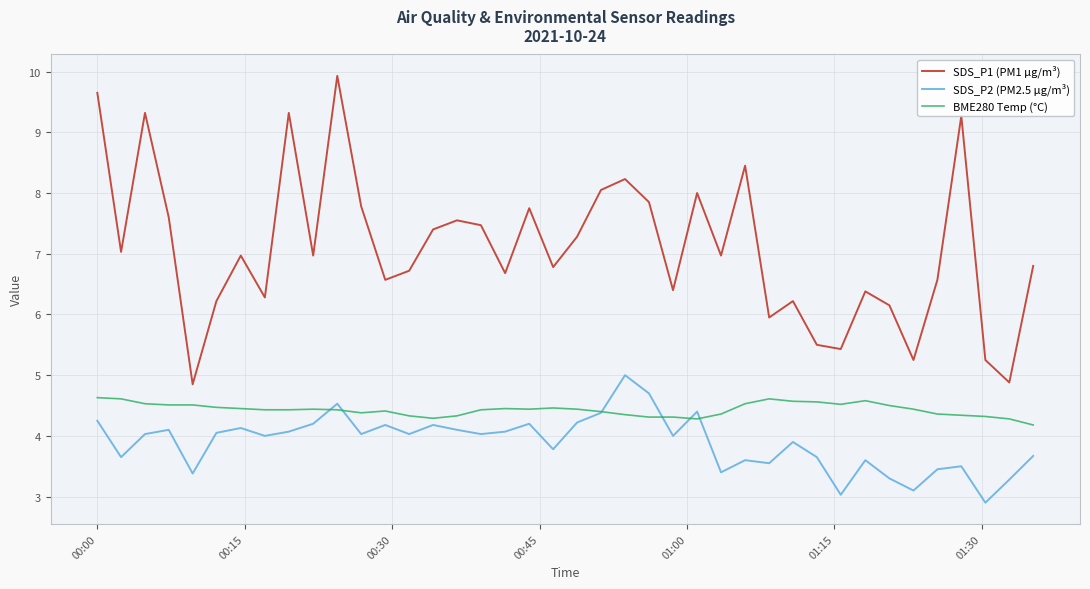

What is the highest value of the BME280 Temp (°C) series?

4.6